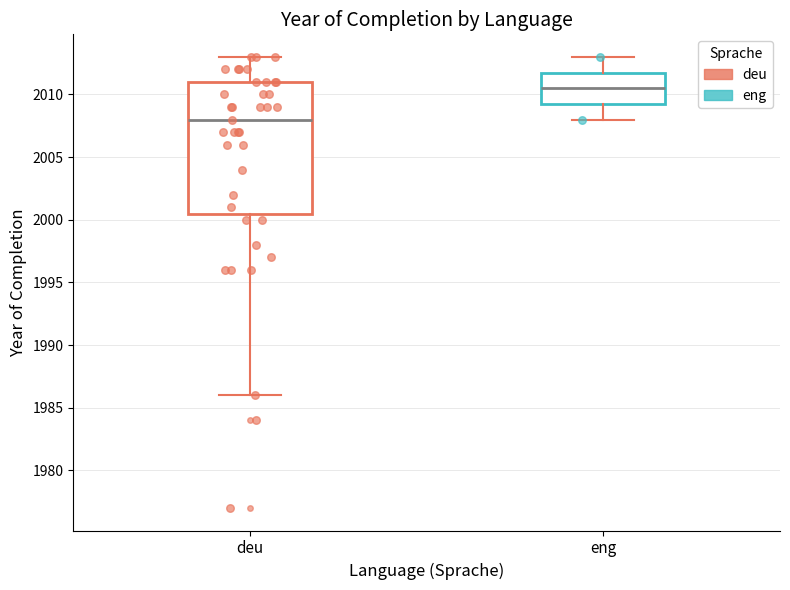

Comparing the boxes themselves (not the whiskers), which one is the tallest?

deu